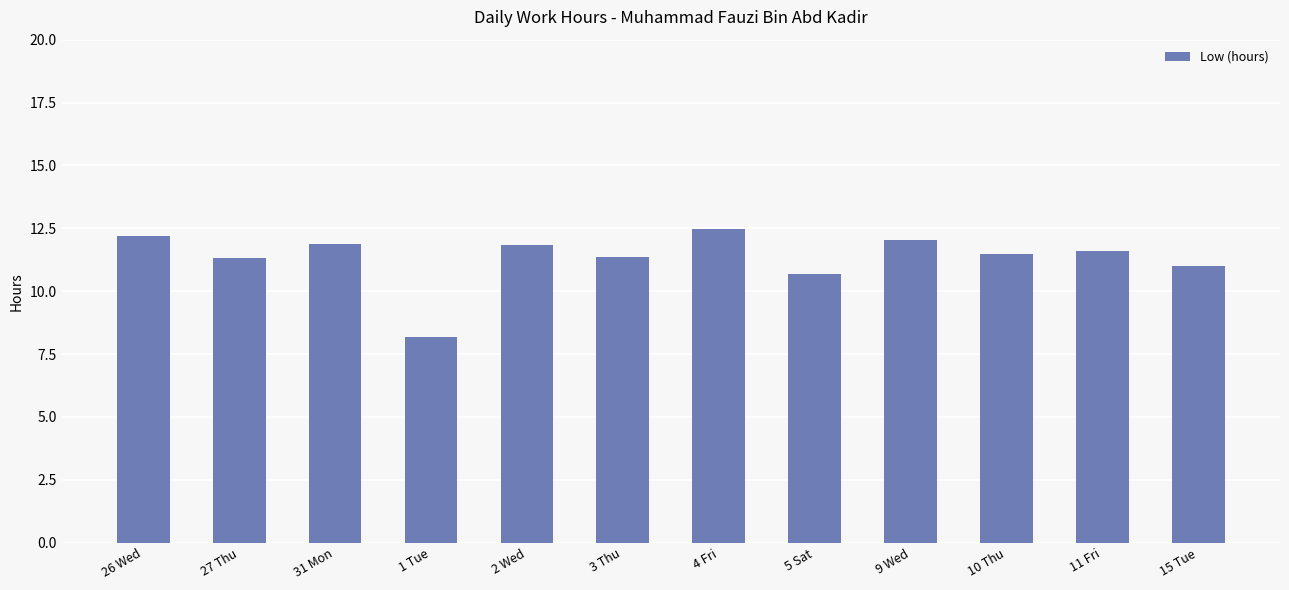

At which category does the chart reach its minimum across all series?

1 Tue